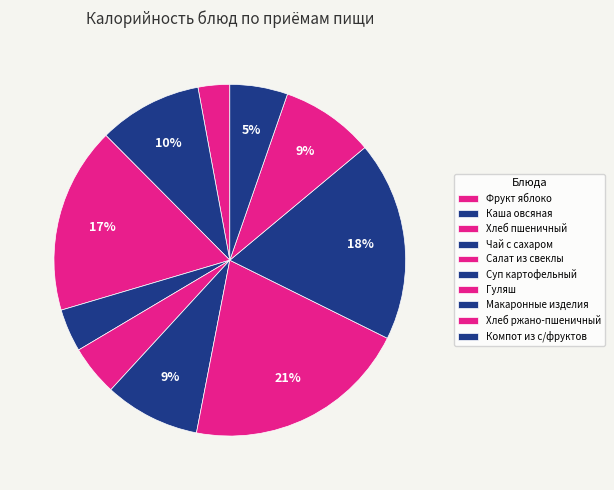

How many slices are in this pie chart?

10